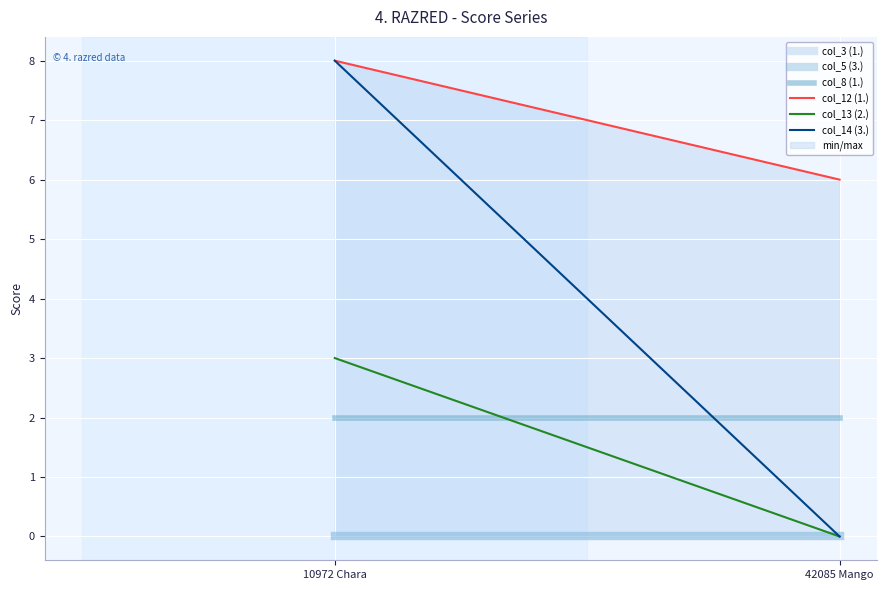

Which series has the widest spread of values?

col_14 (3.)